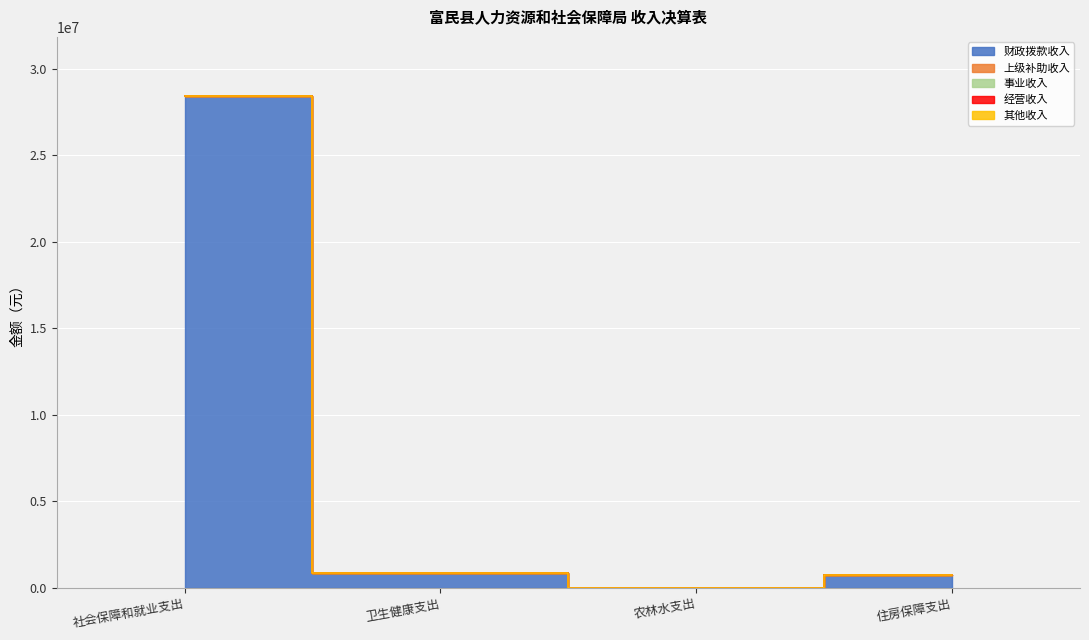

Rank the series by their maximum value, from lowest to highest.

上级补助收入, 事业收入, 经营收入, 其他收入, 财政拨款收入